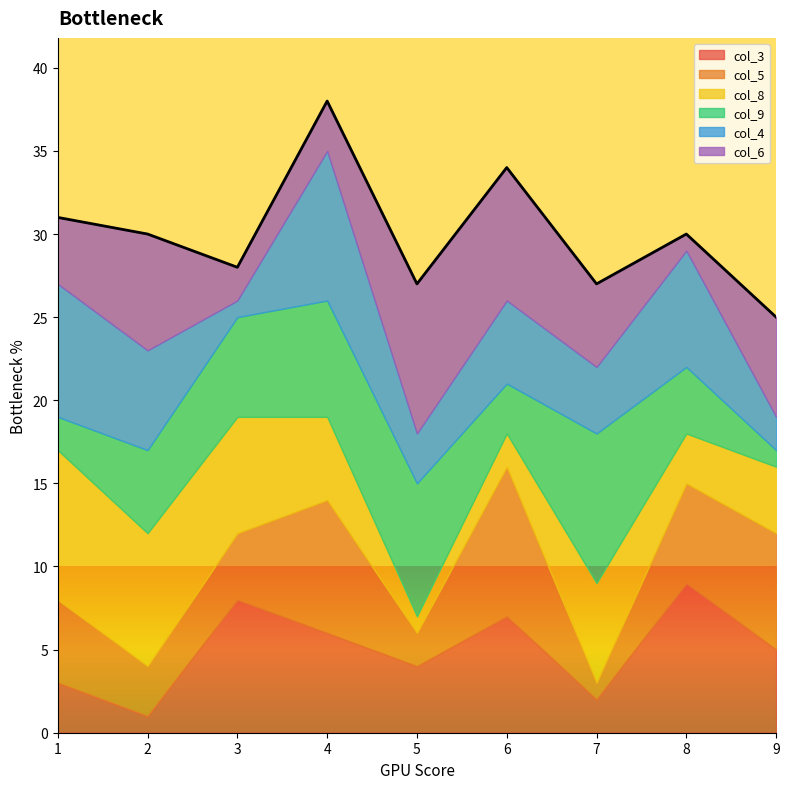

How many series are shown in this chart?

6